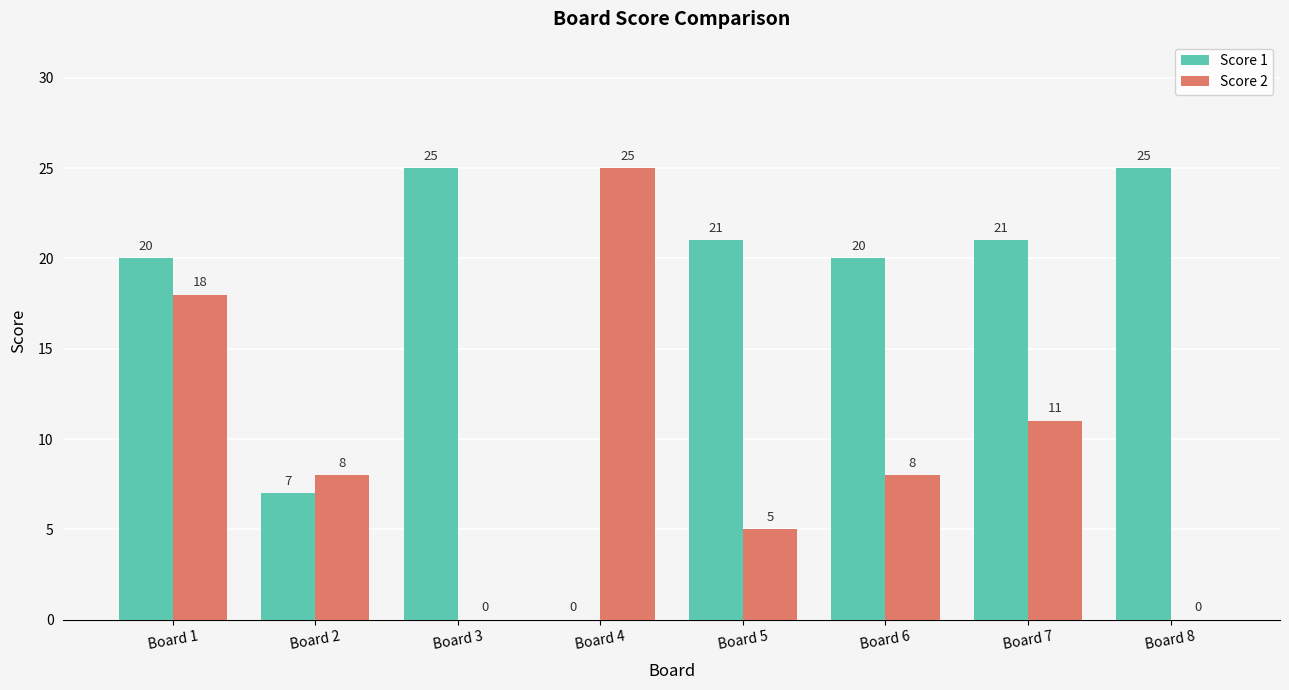

The Score 1 series shows 21 at Board 7. True or false?

True